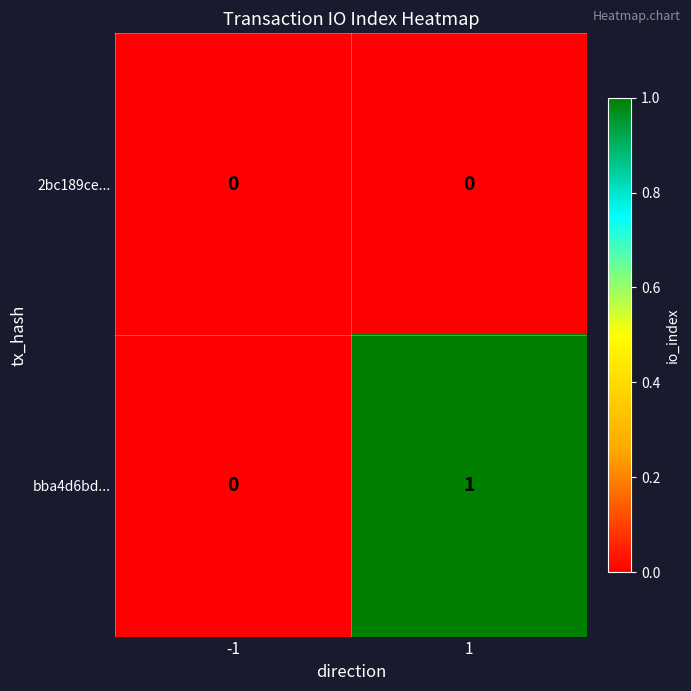

The 2bc189ce... series shows 0 at -1. True or false?

True